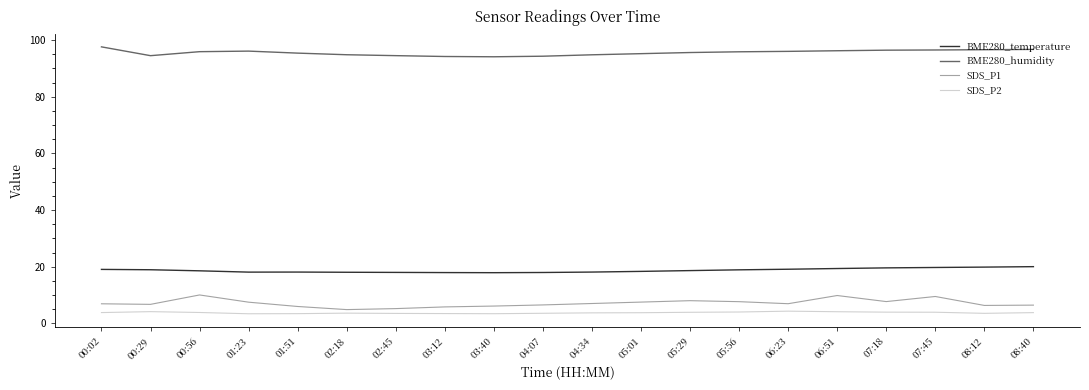

The BME280_humidity series shows 96.5 at 07:45. True or false?

True